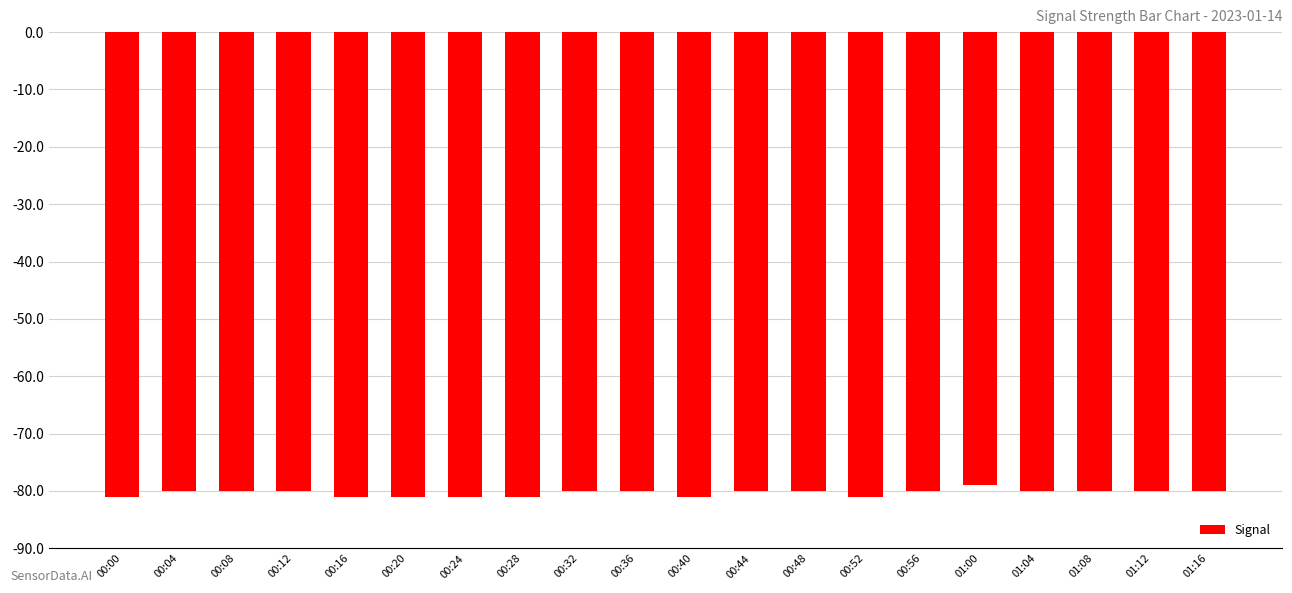

Which category has the highest value across all series?

01:00